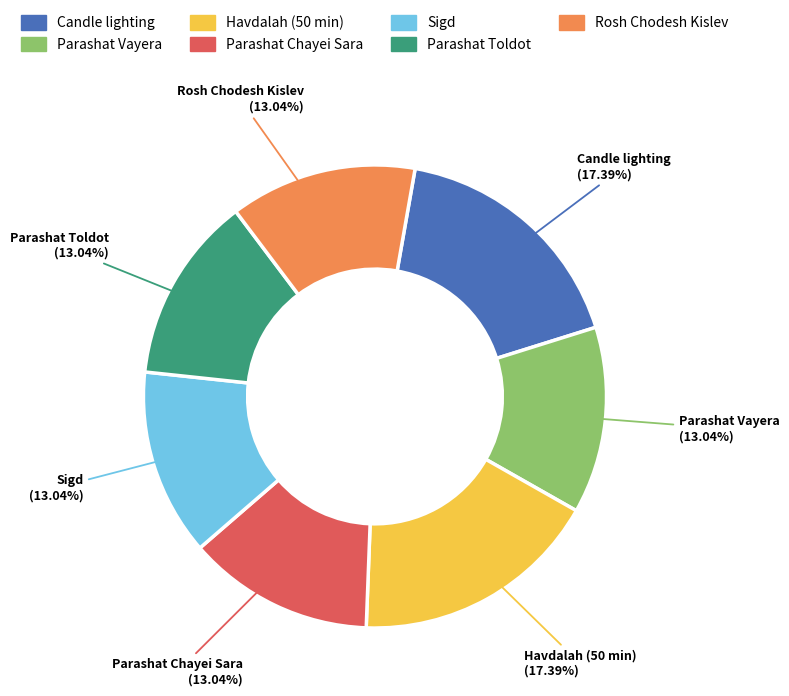

True or false: Sigd accounts for 13% of the total.

True